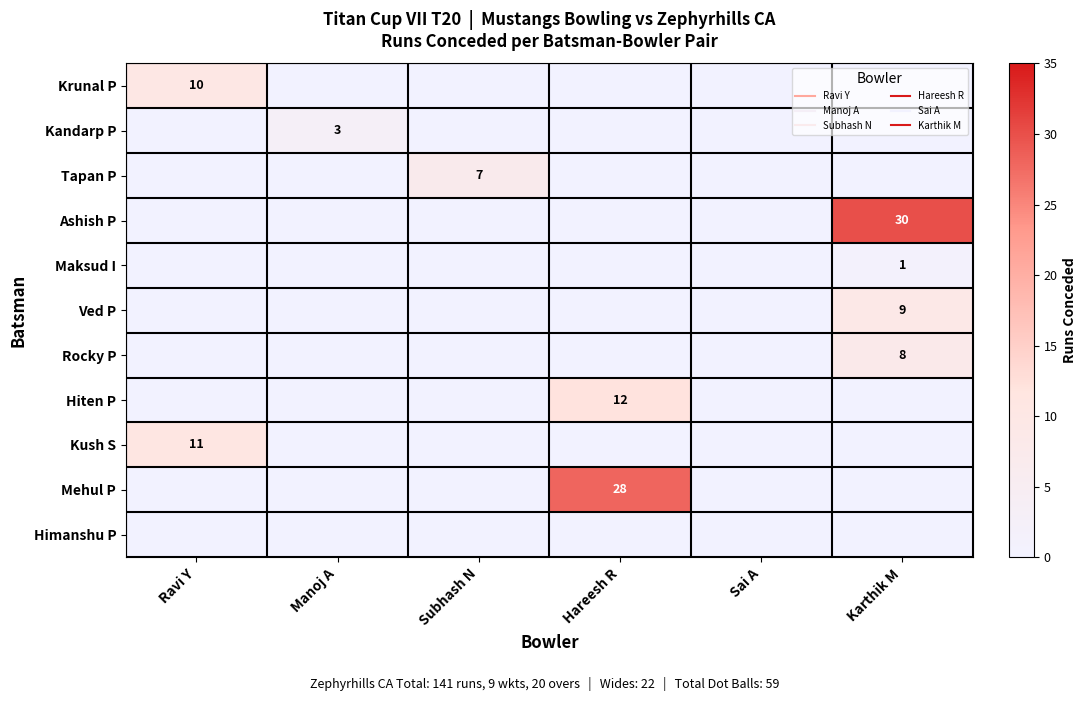

What is the difference between the maximum and minimum values in the Krunal P series?

10